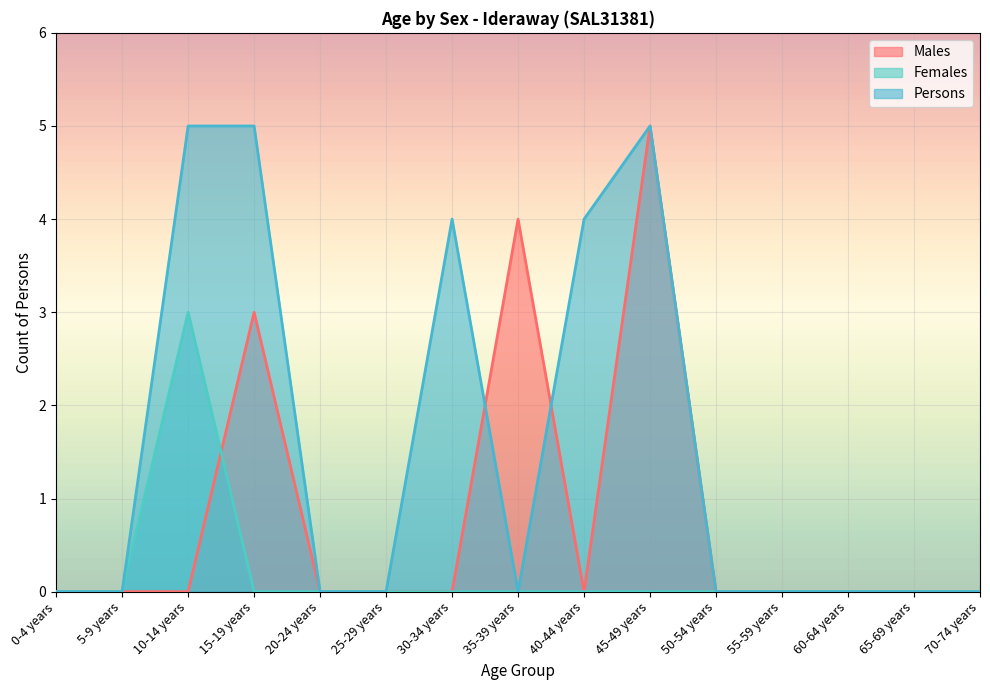

Between 30-34 years and 5-9 years, which is larger?

30-34 years